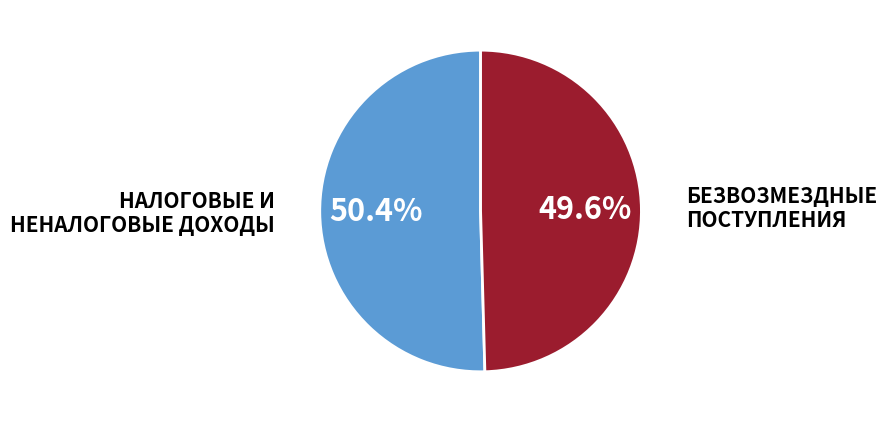

Rank the categories by value from highest to lowest.

НАЛОГОВЫЕ И НЕНАЛОГОВЫЕ ДОХОДЫ, БЕЗВОЗМЕЗДНЫЕ ПОСТУПЛЕНИЯ